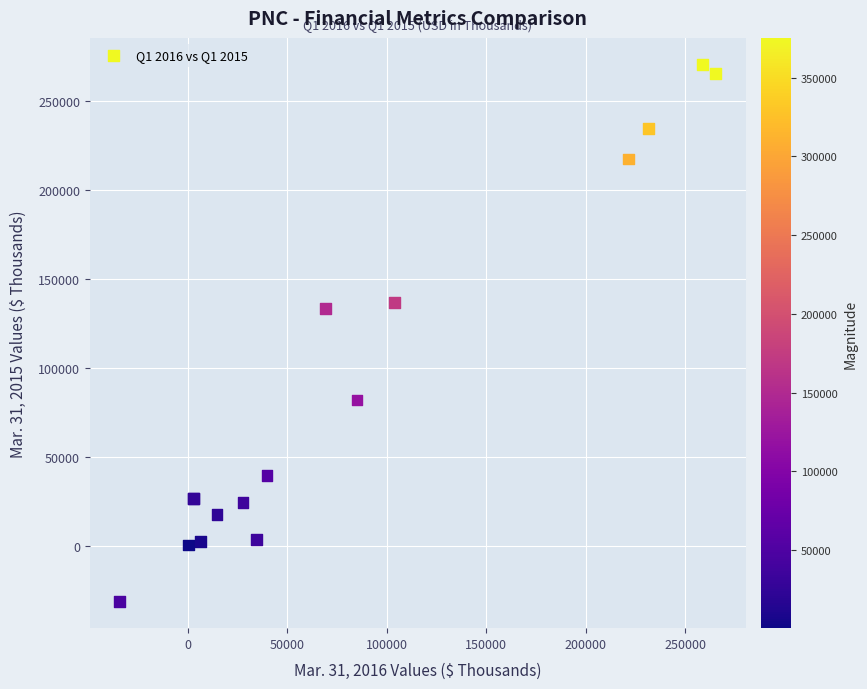

What Y value in the scatter plot is closest to 119460?

133076